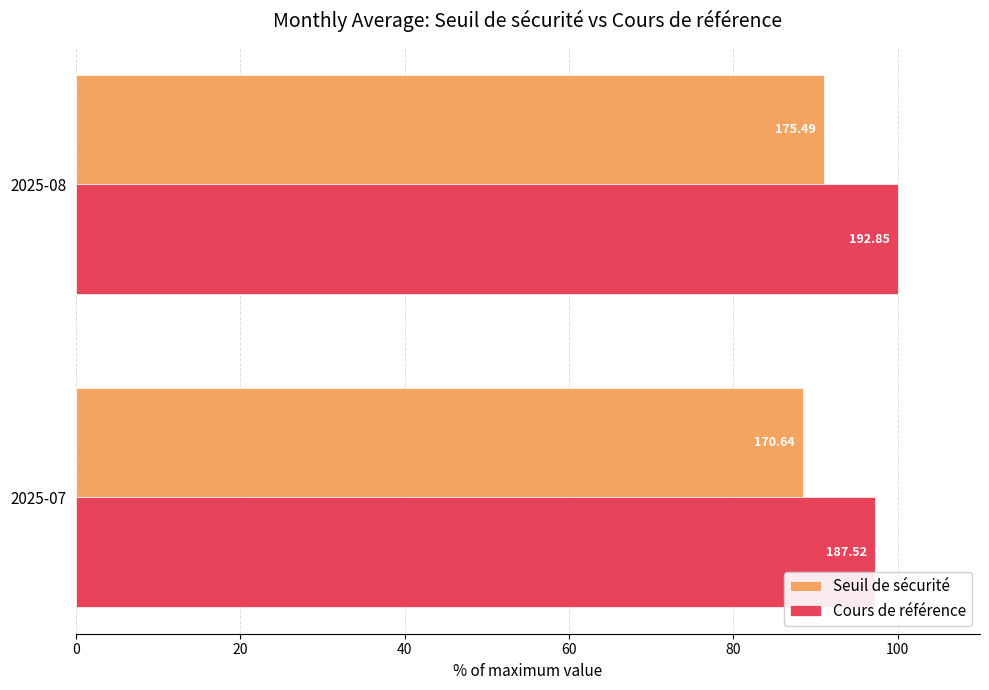

Which series has the largest total across all categories?

Cours de référence